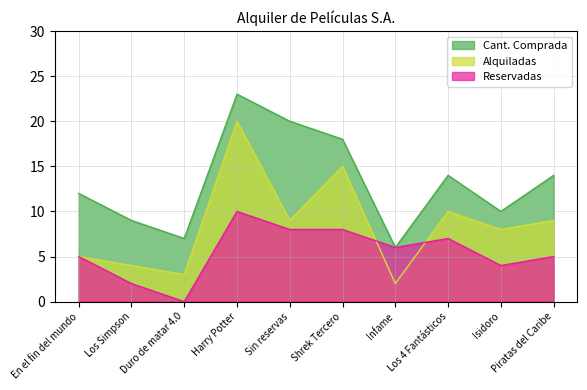

Reading right to left, transcribe all the data shown in this chart.

Cant. Comprada: Piratas del Caribe=14	Isidoro=10	Los 4 Fantásticos=14	Infame=6	Shrek Tercero=18	Sin reservas=20	Harry Potter=23	Duro de matar 4.0=7	Los Simpson=9	En el fin del mundo=12
Alquiladas: Piratas del Caribe=9	Isidoro=8	Los 4 Fantásticos=10	Infame=2	Shrek Tercero=15	Sin reservas=9	Harry Potter=20	Duro de matar 4.0=3	Los Simpson=4	En el fin del mundo=5
Reservadas: Piratas del Caribe=5	Isidoro=4	Los 4 Fantásticos=7	Infame=6	Shrek Tercero=8	Sin reservas=8	Harry Potter=10	Duro de matar 4.0=0	Los Simpson=2	En el fin del mundo=5